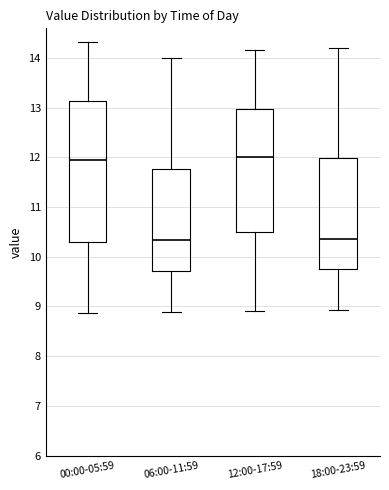

Reading left to right, read every box against the y-axis: the position of its median line, the range the box covers, and the ends of its whiskers. The values are not printed on the chart, so give them approximately, as read against the axis.

00:00-05:59: median 11.9, box 10.3 to 13.1, whiskers 8.9 to 14.3
06:00-11:59: median 10.3, box 9.7 to 11.8, whiskers 8.9 to 14.0
12:00-17:59: median 12.0, box 10.5 to 13.0, whiskers 8.9 to 14.2
18:00-23:59: median 10.4, box 9.8 to 12.0, whiskers 8.9 to 14.2